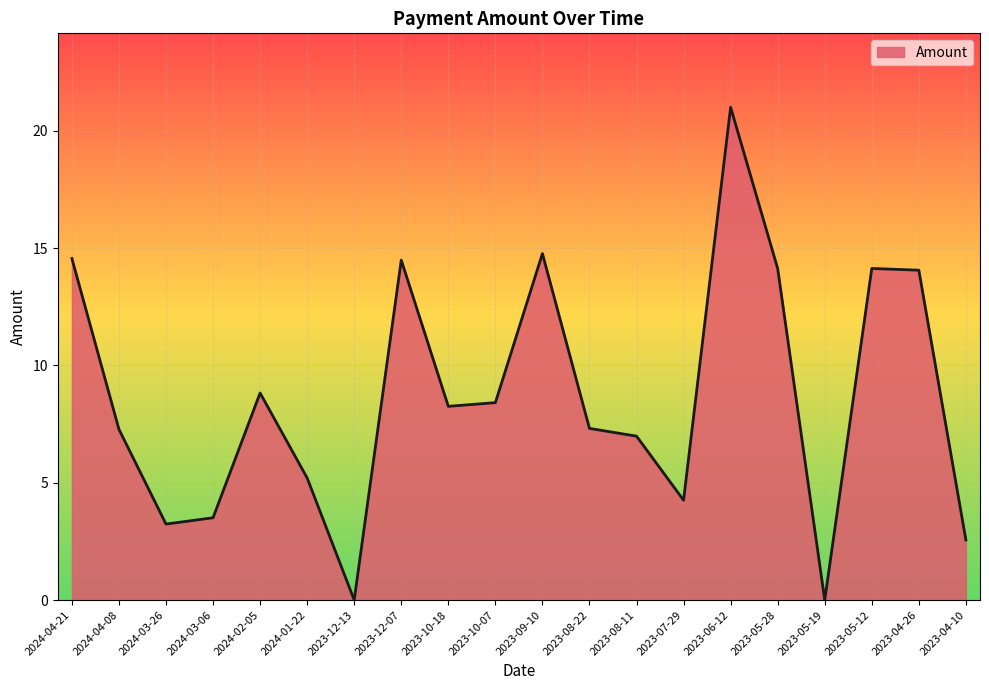

What is the maximum value shown in the chart?

21.0